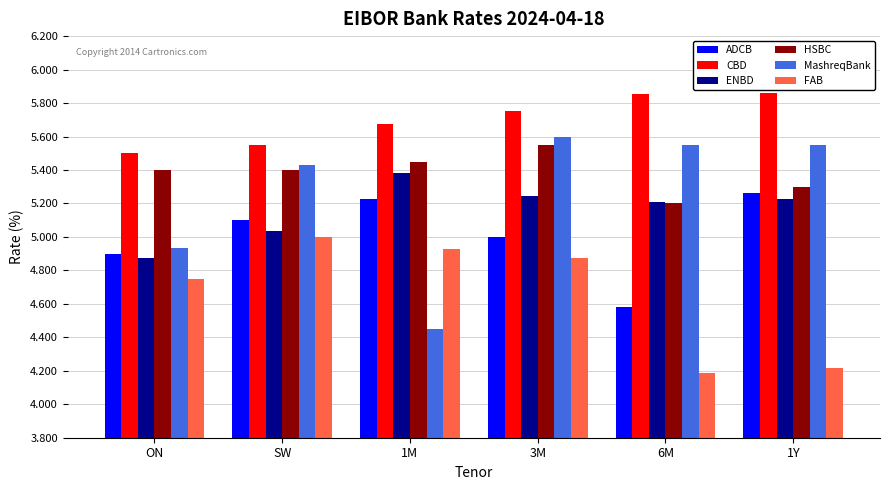

What is the average value of the FAB series?

4.7